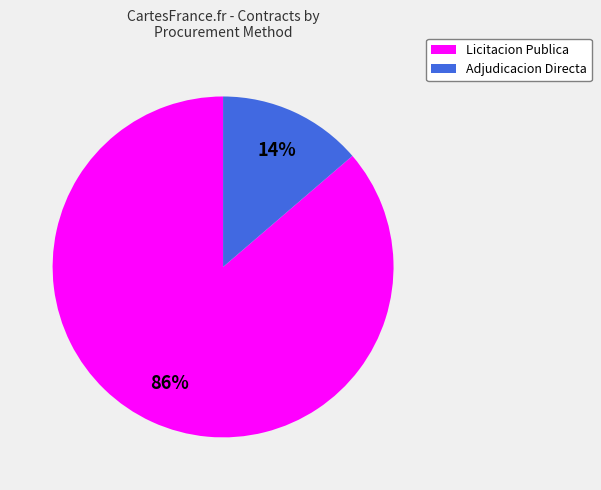

Combined, do Adjudicacion Directa and Licitacion Publica account for over 50%?

Yes